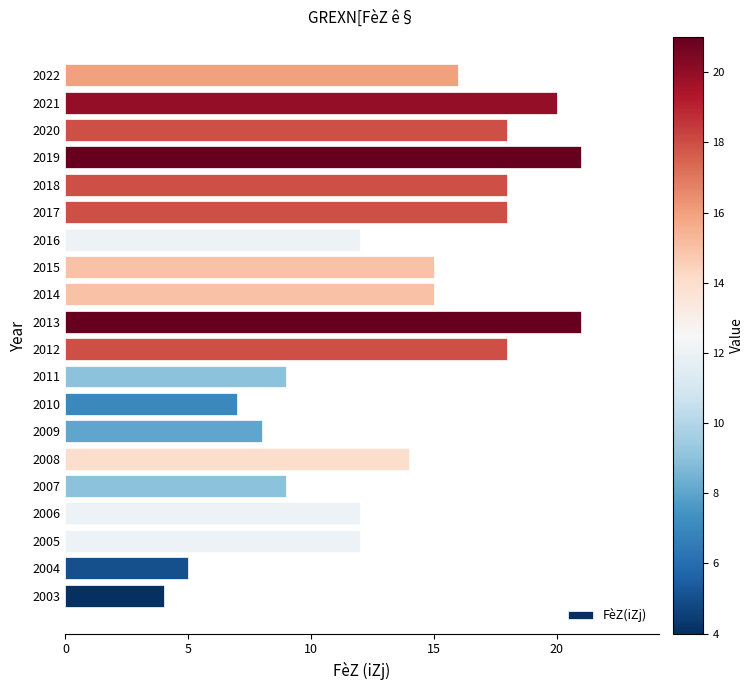

What is the smallest value displayed?

4